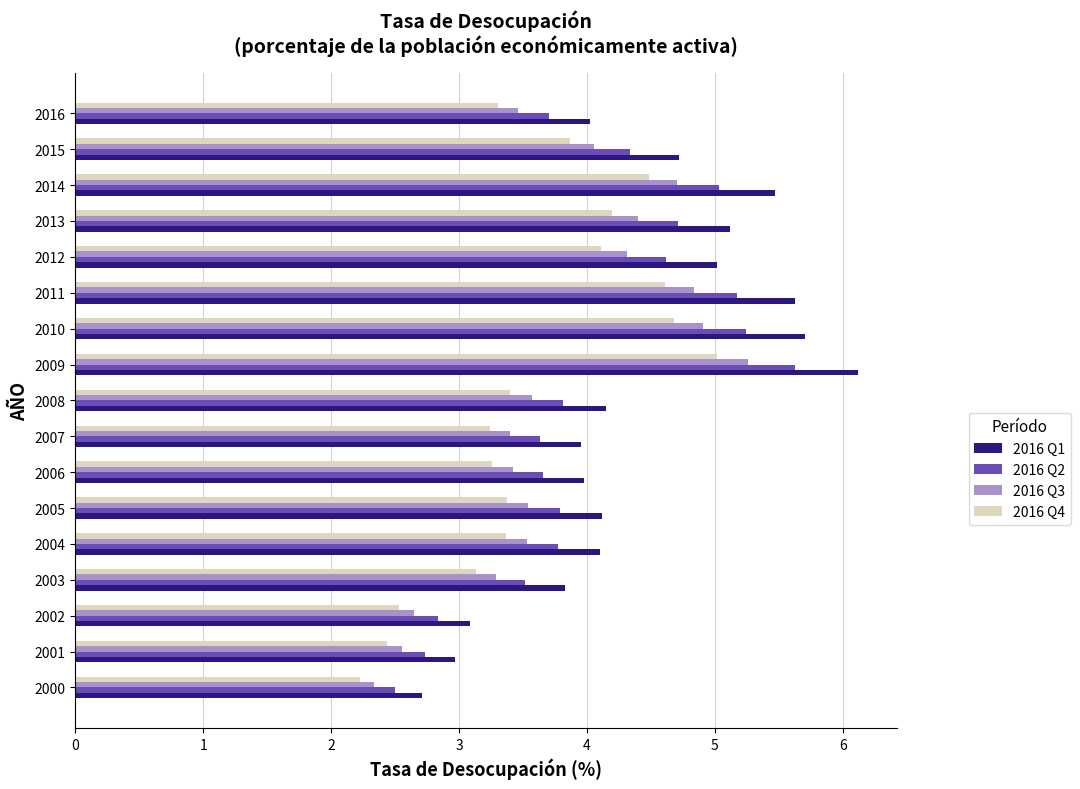

The value of 2016 Q2 at 2006 is 3.7. True or false?

True